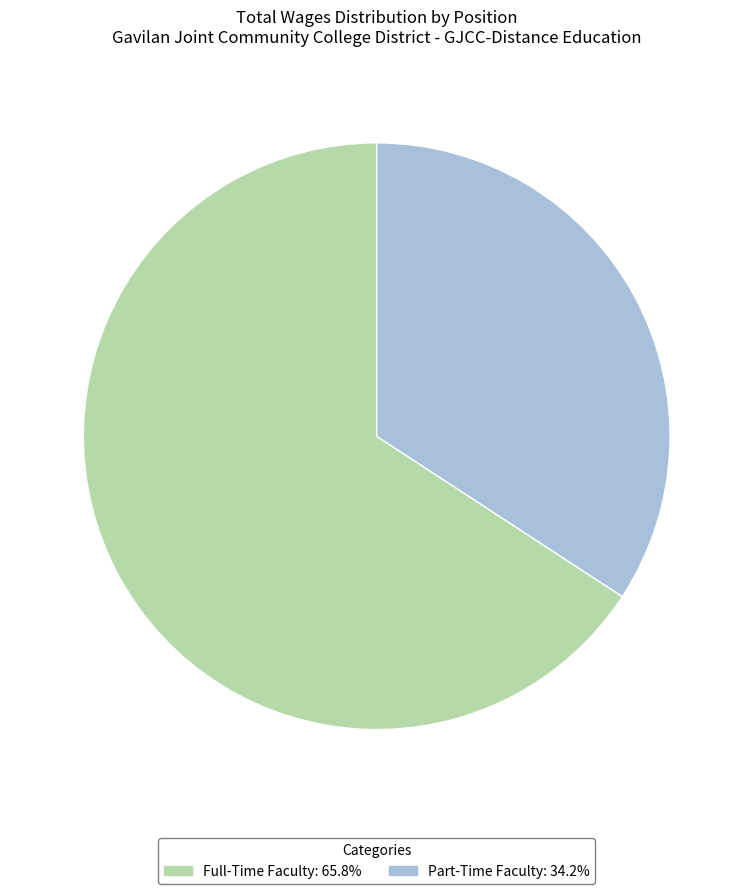

Between Part-Time Faculty and Full-Time Faculty, which is larger?

Full-Time Faculty